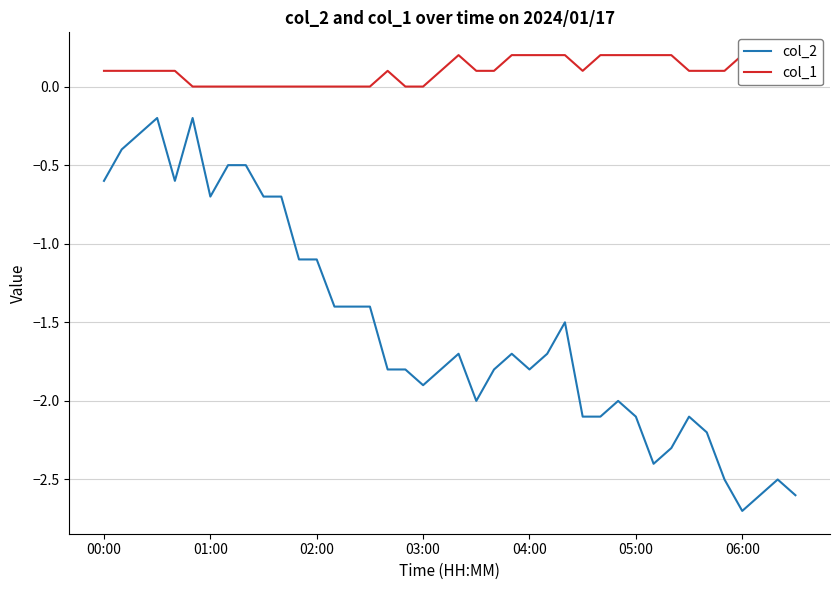

At which label does col_2 first exceed -1?

00:00